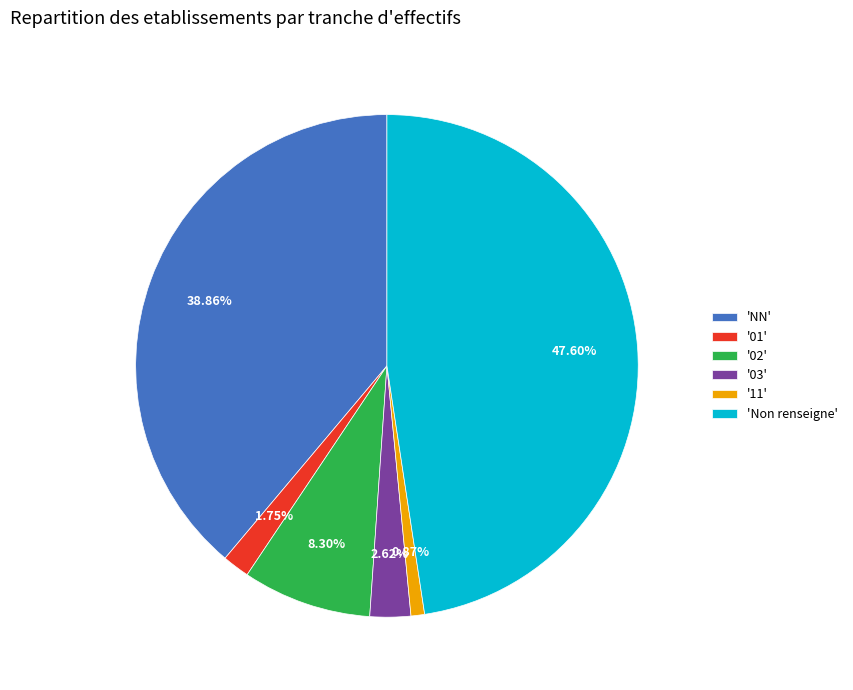

Count the number of slices in the pie.

6